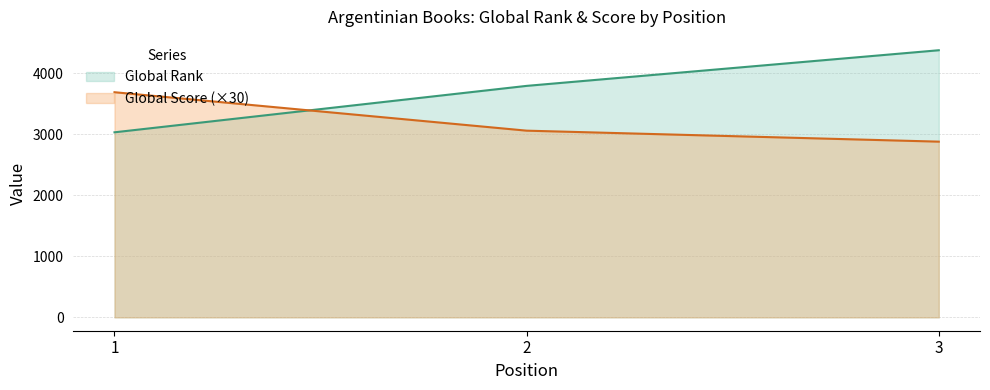

The Global Rank series shows 5154 at 1. True or false?

False